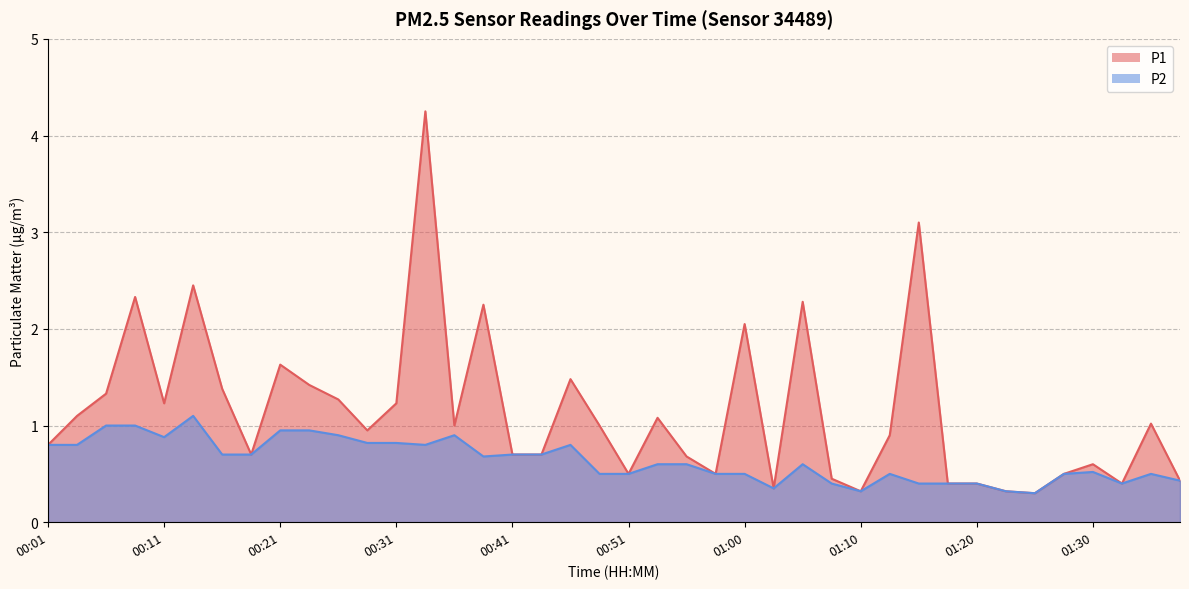

List the labels in order of P1 value, smallest first.

01:25, 01:10, 01:23, 01:03, 01:18, 01:20, 01:32, 01:37, 01:08, 00:51, 00:58, 01:27, 01:30, 00:56, 00:19, 00:41, 00:43, 00:01, 01:13, 00:29, 00:36, 00:48, 01:35, 00:53, 00:04, 00:11, 00:31, 00:26, 00:06, 00:16, 00:24, 00:46, 00:21, 01:00, 00:38, 01:05, 00:09, 00:14, 01:15, 00:33